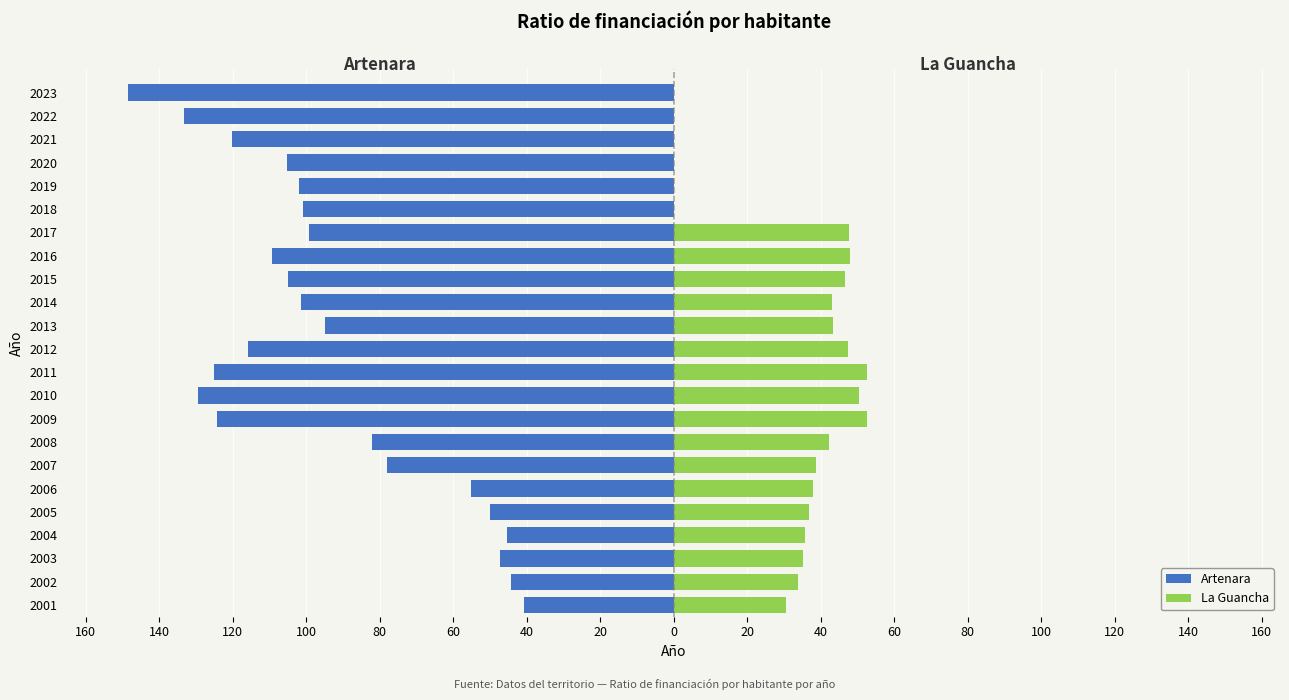

Between 2009 and 2012, which is larger?

2012